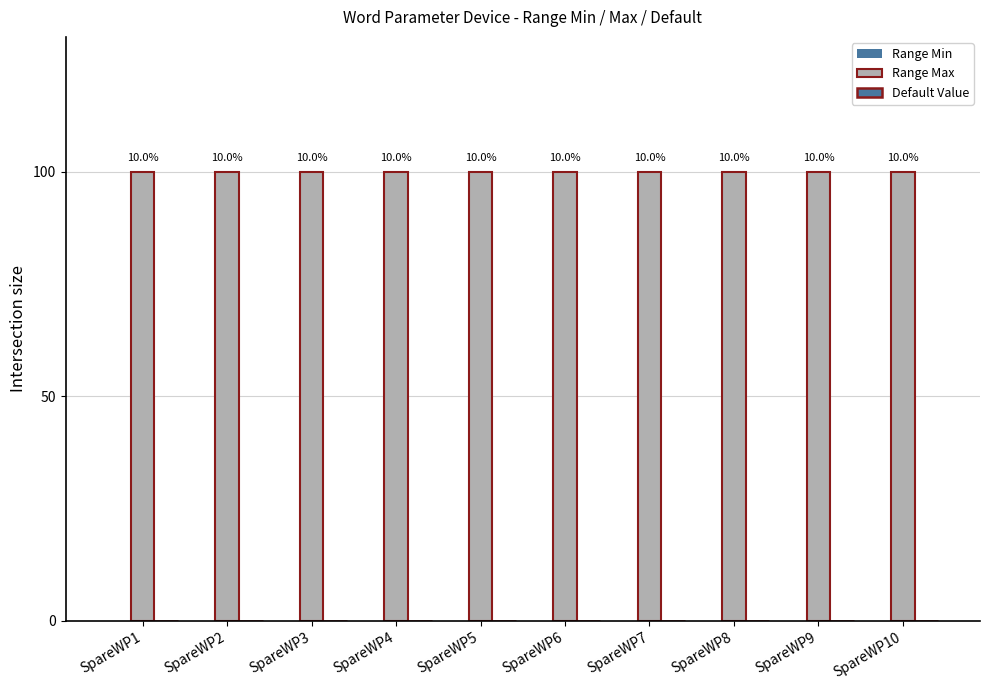

Between SpareWP6 and SpareWP7, which series saw the biggest shift?

Range Min